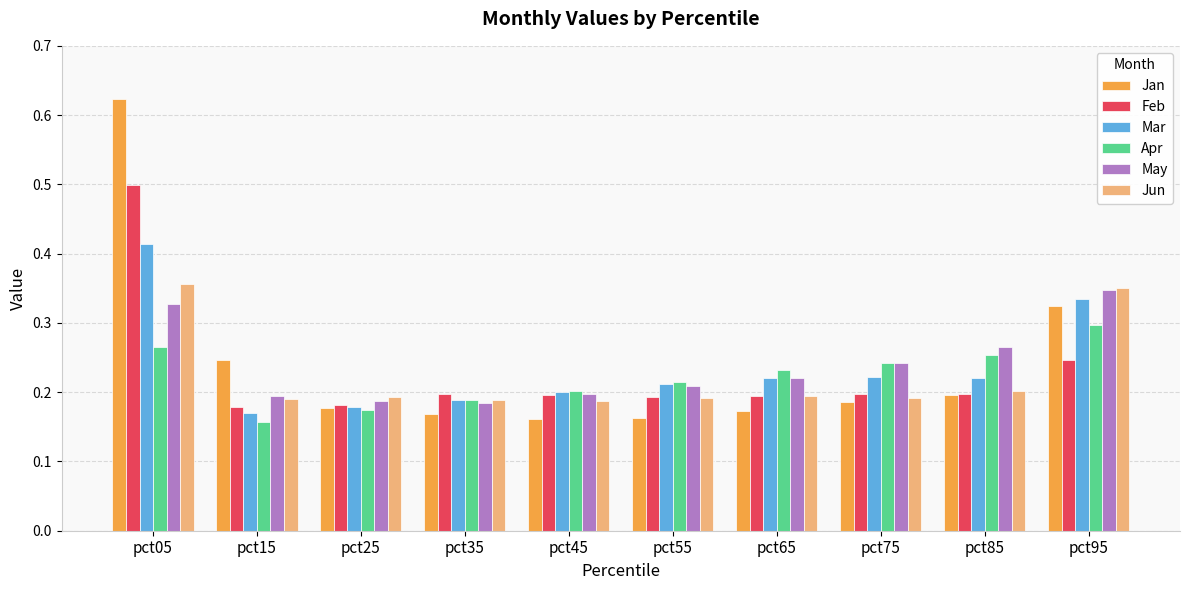

Is it true that Apr equals 0.3 at pct05?

True